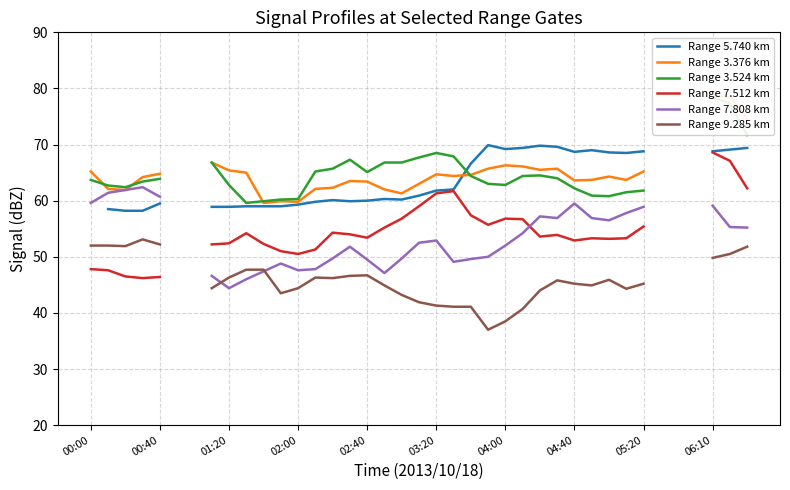

Is it true that Range 3.524 km equals 34.8 at 11?

False